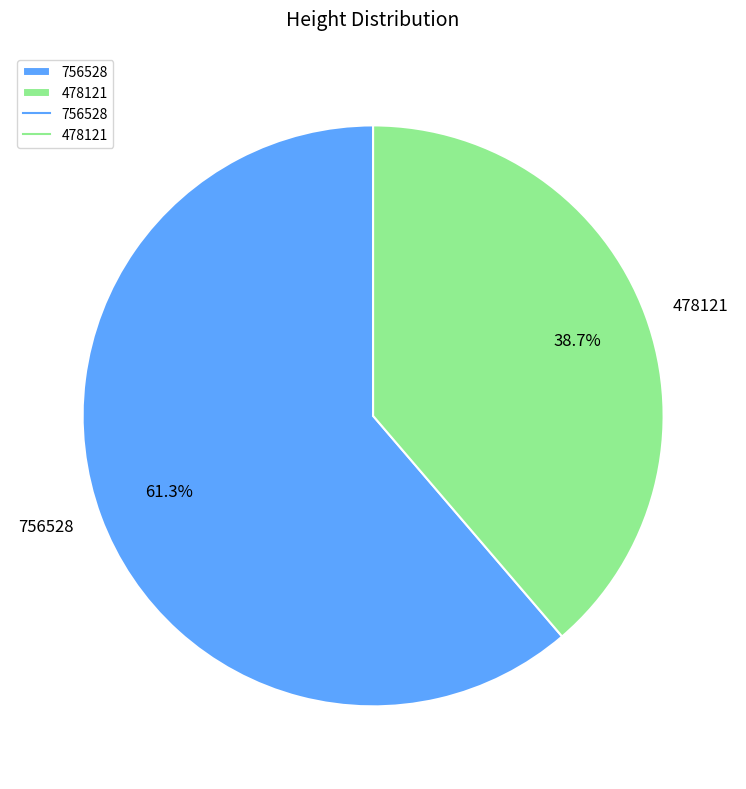

Does 756528 account for over 50% of the chart?

Yes